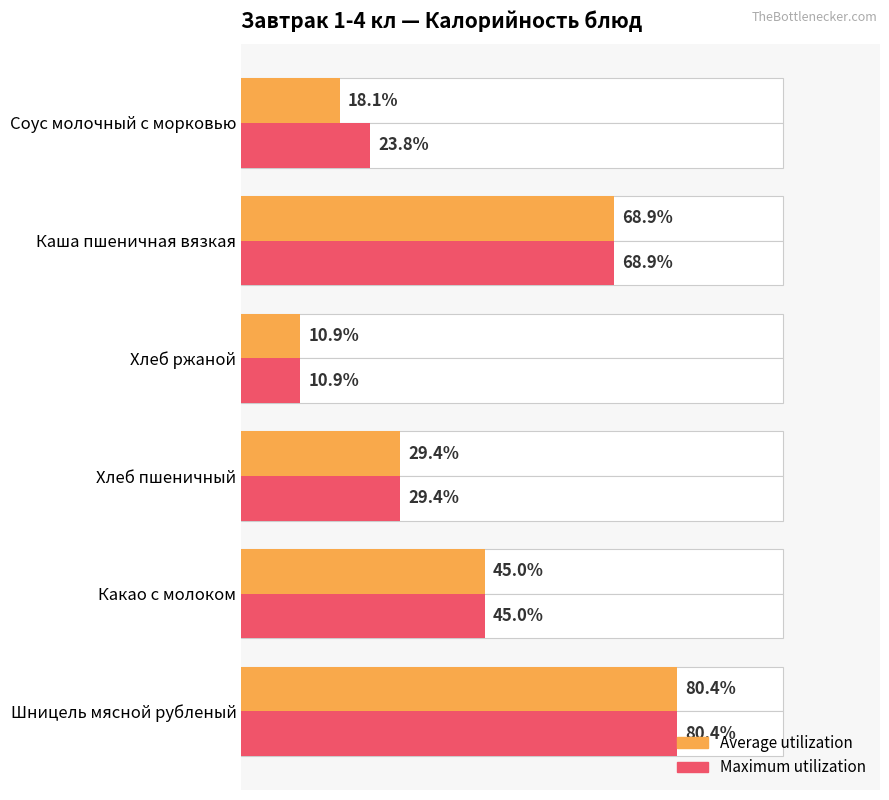

The Average utilization series shows 255.5 at Какао с молоком. True or false?

False